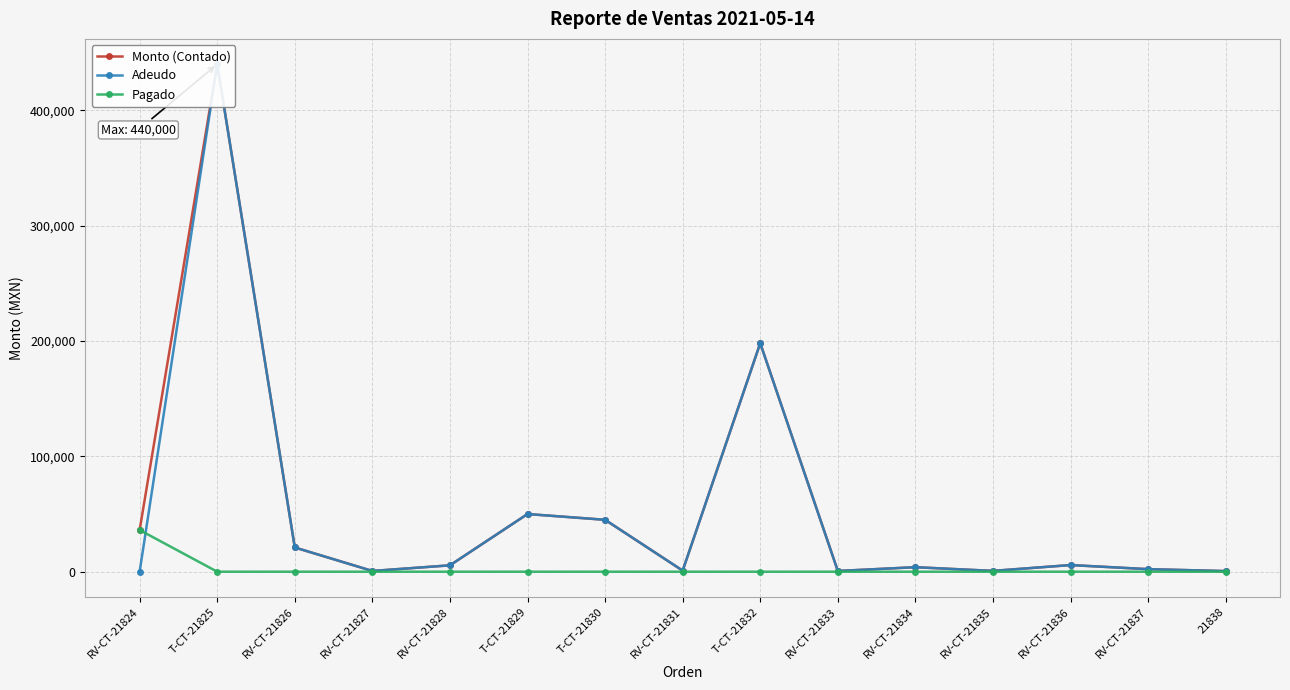

Between RV-CT-21826 and T-CT-21832, which is larger?

T-CT-21832